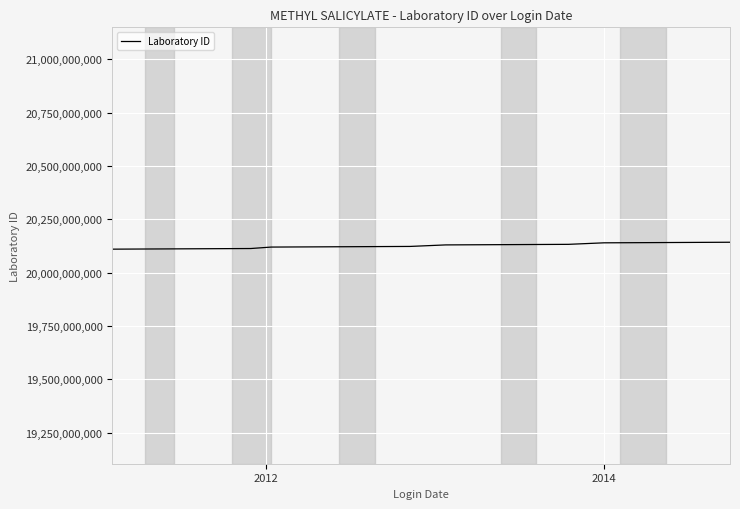

What is the maximum value shown in the chart?

20142760025